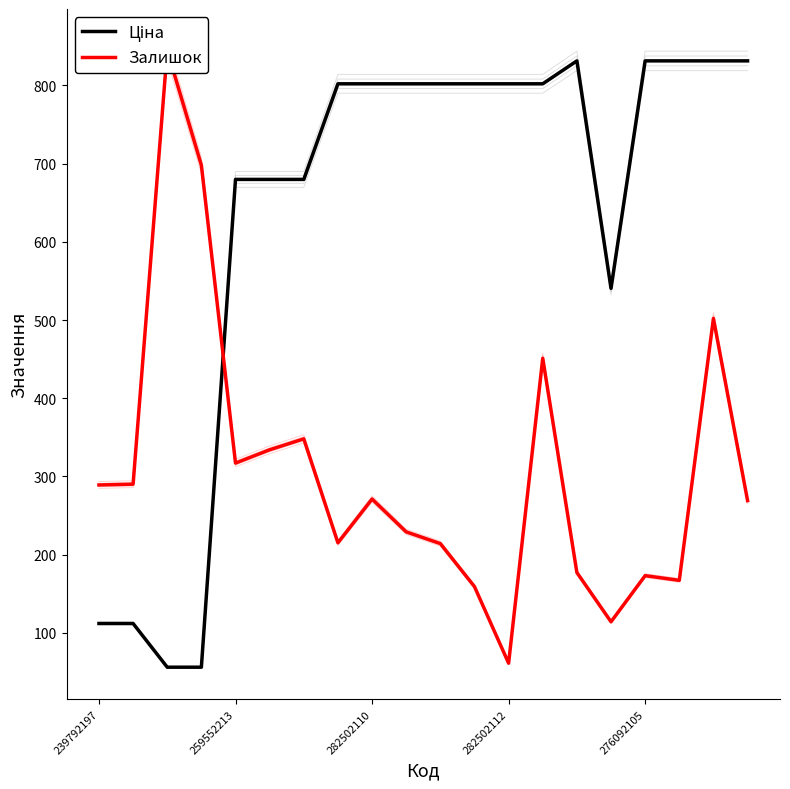

After their last crossing, which series has the higher values: Ціна or Залишок?

Ціна